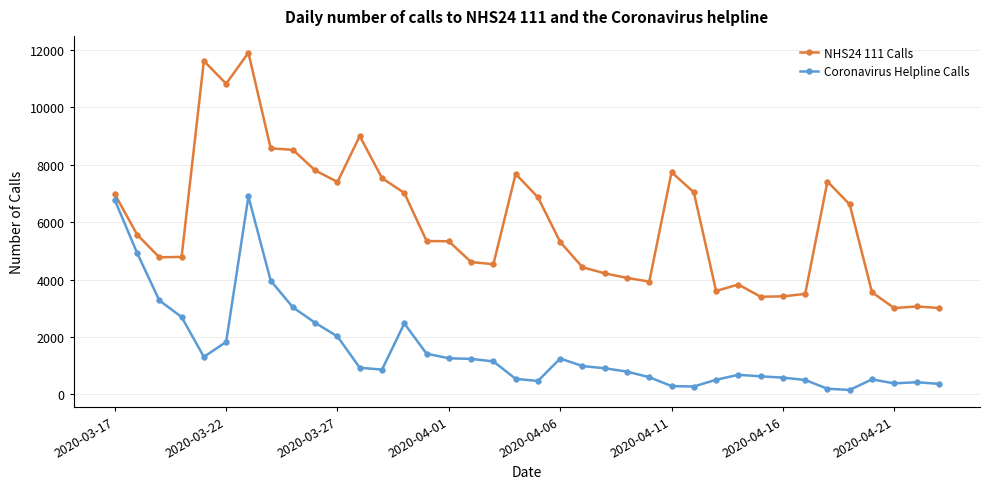

True or false: Coronavirus Helpline Calls has more than 0 points higher than both neighbors.

True